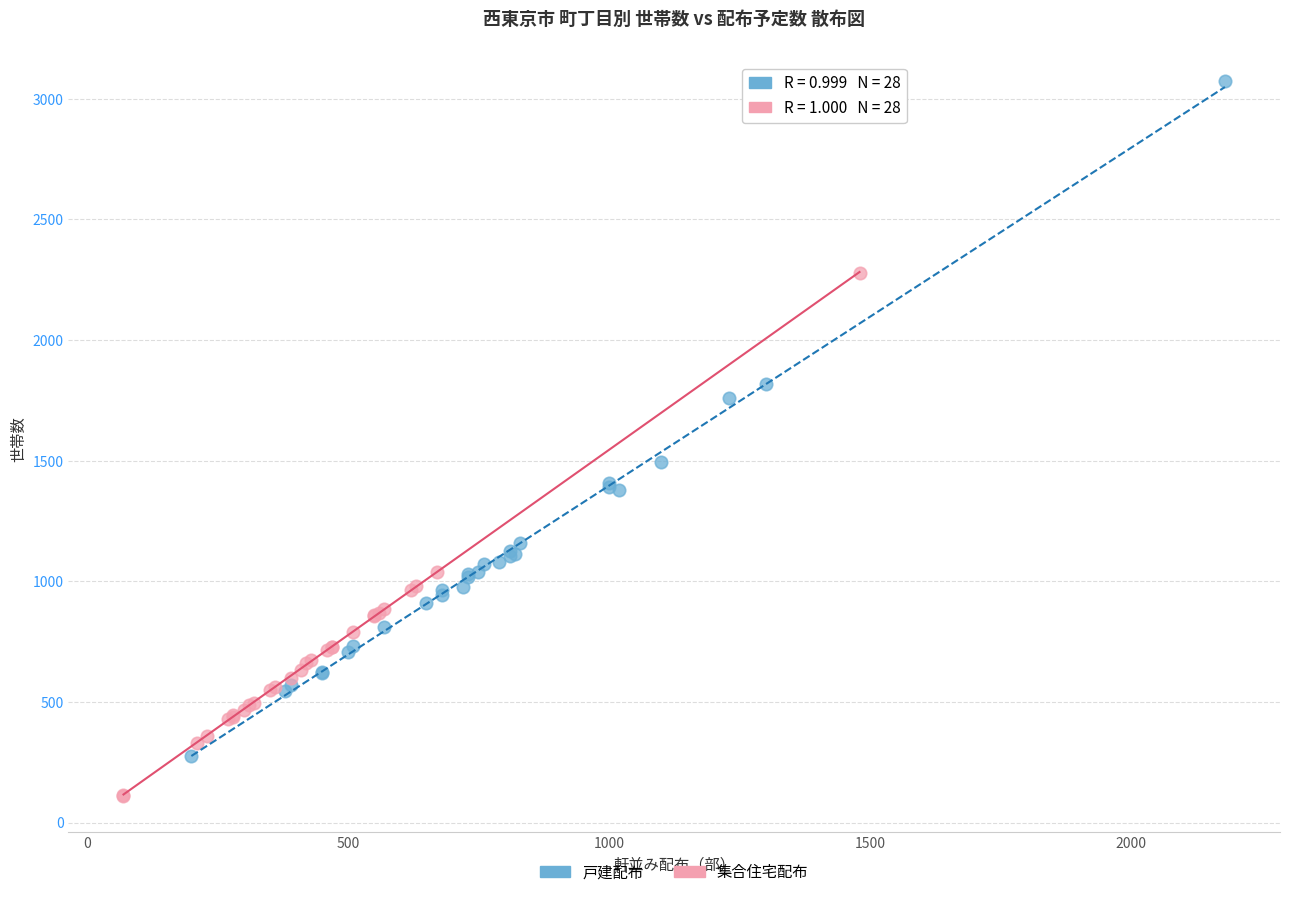

Which series has the widest spread of Y values?

戸建配布